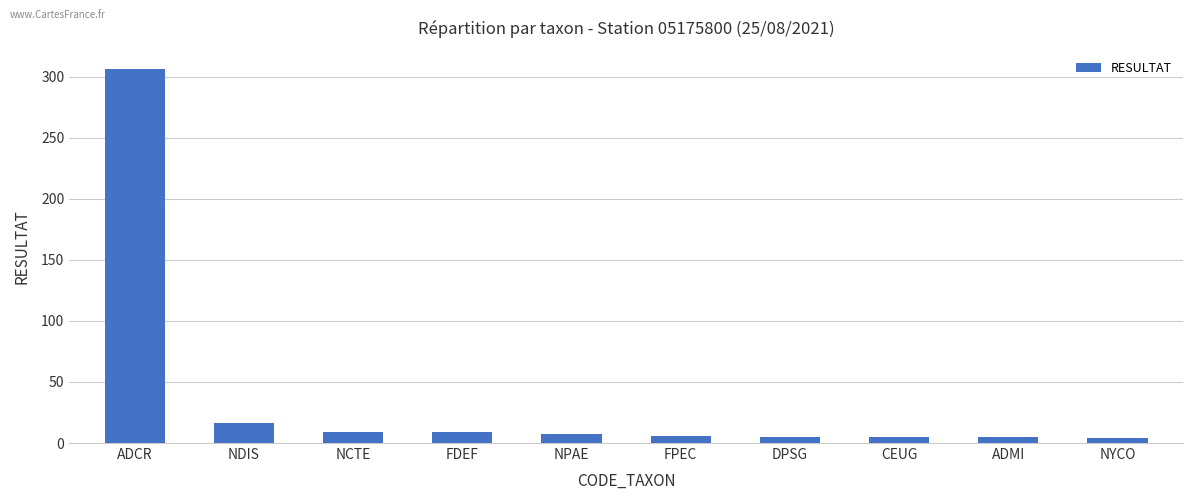

What is the smallest value displayed?

4